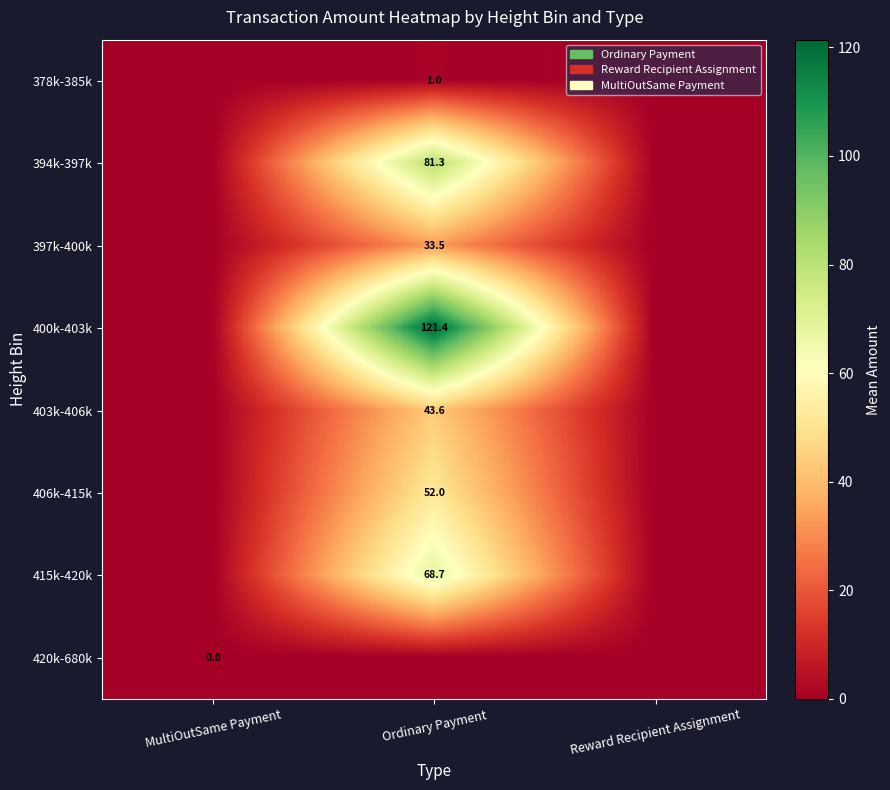

The value of 397k-400k at Ordinary Payment is 33.5. True or false?

True